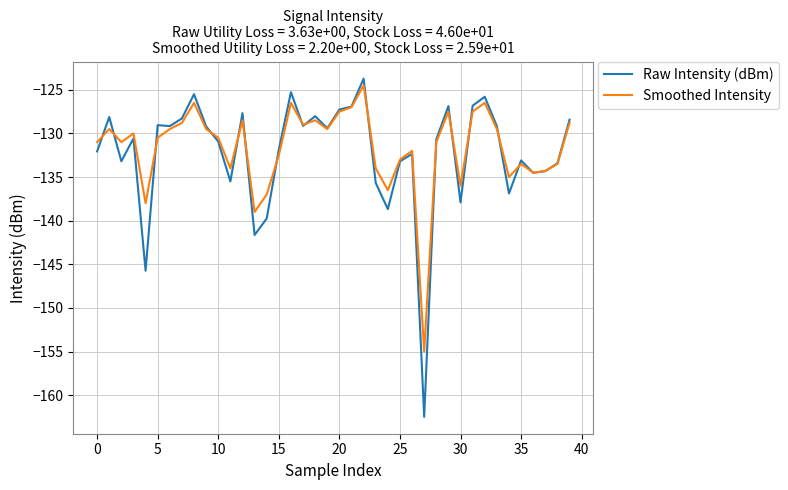

Rank the series by their average value, from lowest to highest.

Raw Intensity (dBm), Smoothed Intensity